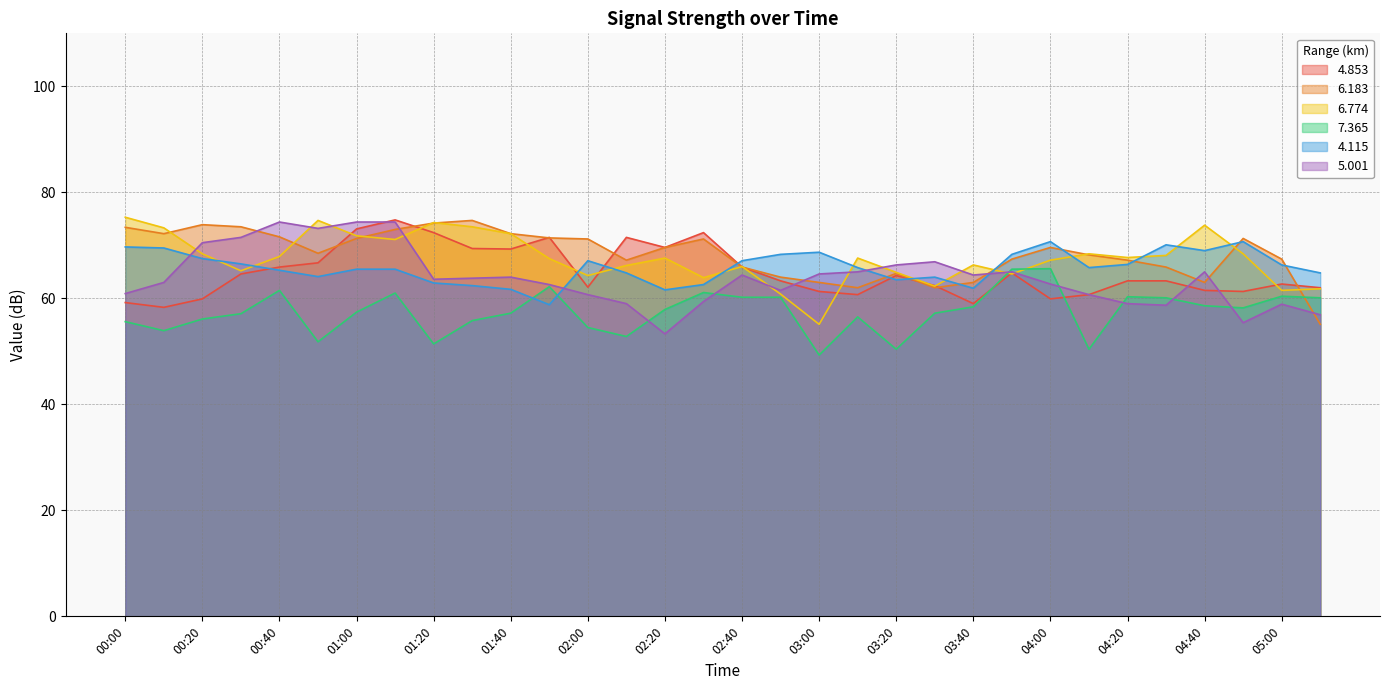

True or false: 6.183 and 6.774 intersect in this chart.

True